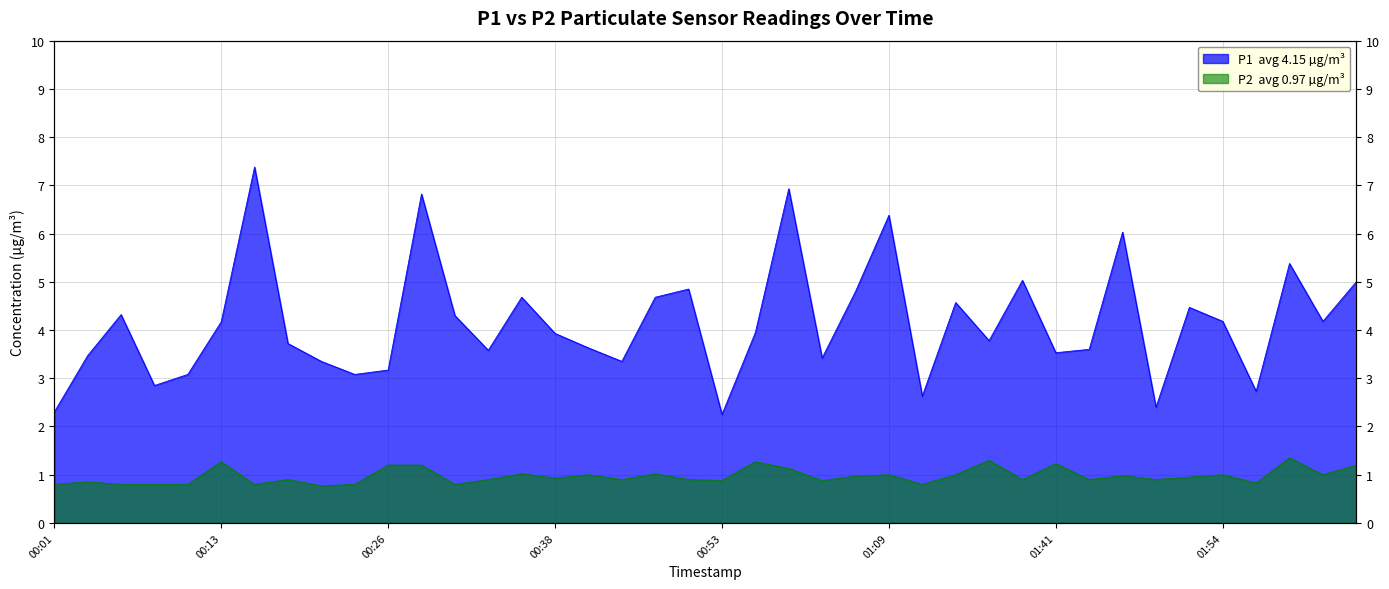

Reading right to left, transcribe all the data shown in this chart.

P1: 5.0	4.2	5.4	2.7	4.2	4.5	2.4	6.0	3.6	3.5	5.0	3.8	4.6	2.6	6.4	4.8	3.4	6.9	4.0	2.2	4.8	4.7	3.4	3.6	3.9	4.7	3.6	4.3	6.8	3.2	3.1	3.4	3.7	7.4	4.2	3.1	2.9	4.3	3.5	2.3
P2: 1.2	1.0	1.4	0.8	1.0	0.9	0.9	1.0	0.9	1.2	0.9	1.3	1.0	0.8	1.0	1.0	0.9	1.1	1.3	0.9	0.9	1.0	0.9	1.0	0.9	1.0	0.9	0.8	1.2	1.2	0.8	0.8	0.9	0.8	1.3	0.8	0.8	0.8	0.8	0.8